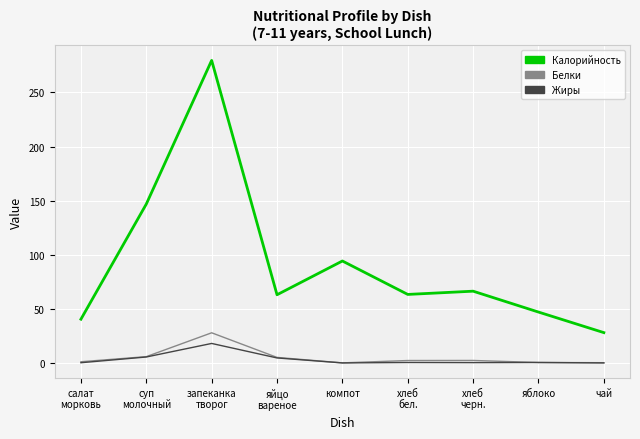

What is the maximum value shown in the chart?

279.6